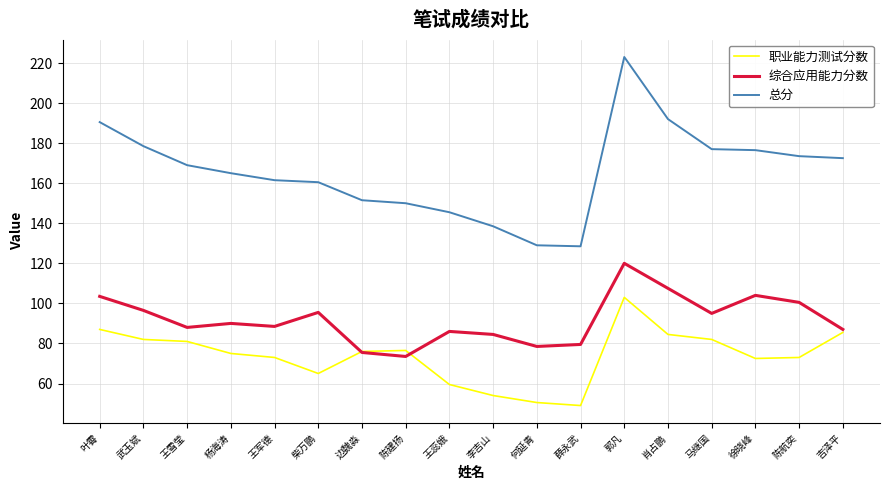

What are all the series names shown in the legend?

职业能力测试分数, 综合应用能力分数, 总分